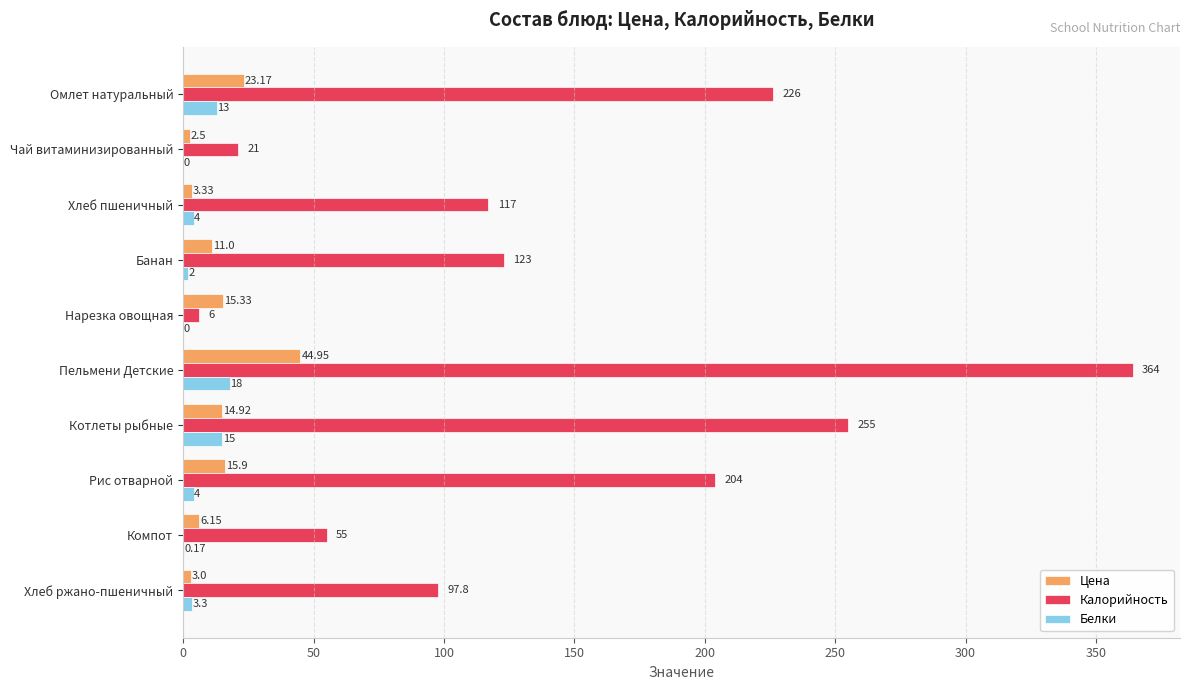

What is the sum of the Белки values at Хлеб пшеничный and Котлеты рыбные?

19.0